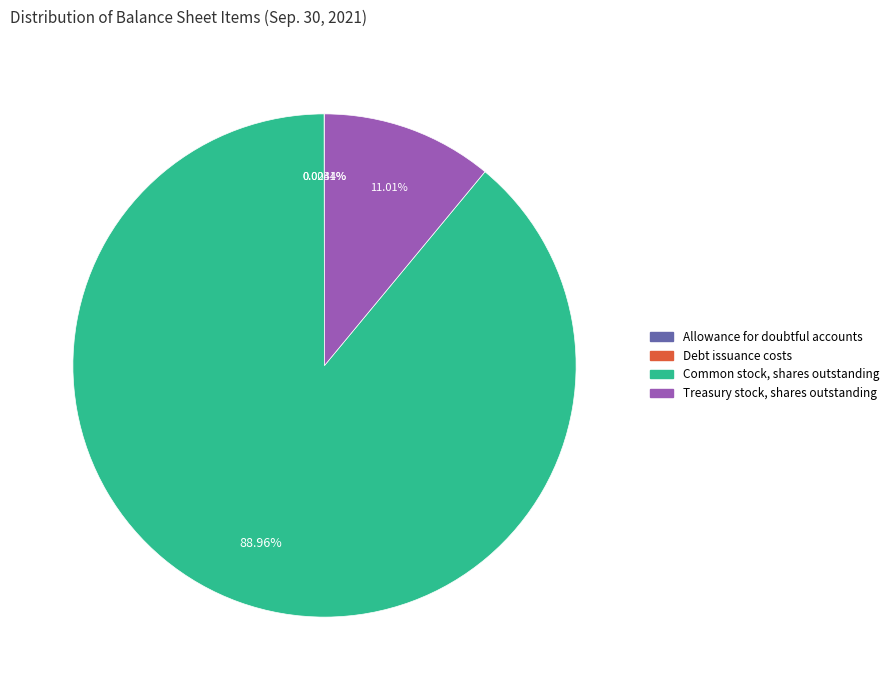

What is the ratio of the value at Common stock, shares outstanding to the value at Treasury stock, shares outstanding?

8.1